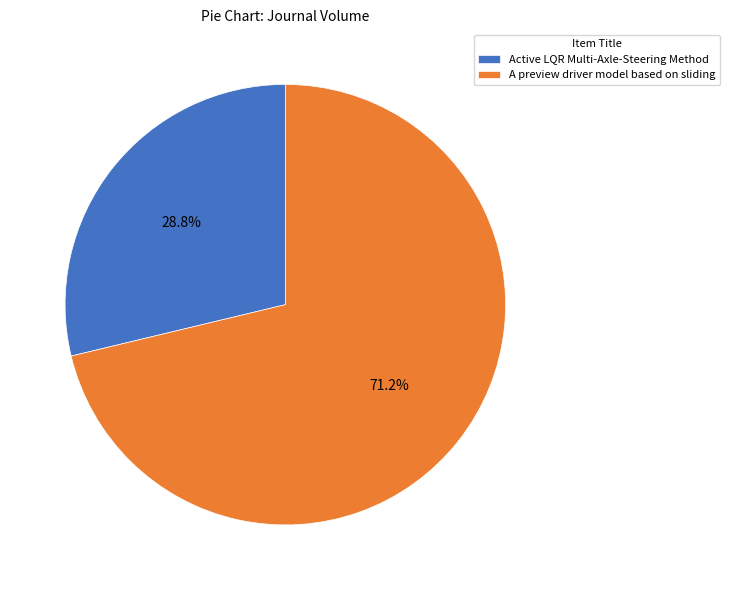

How many segments does this pie chart have?

2